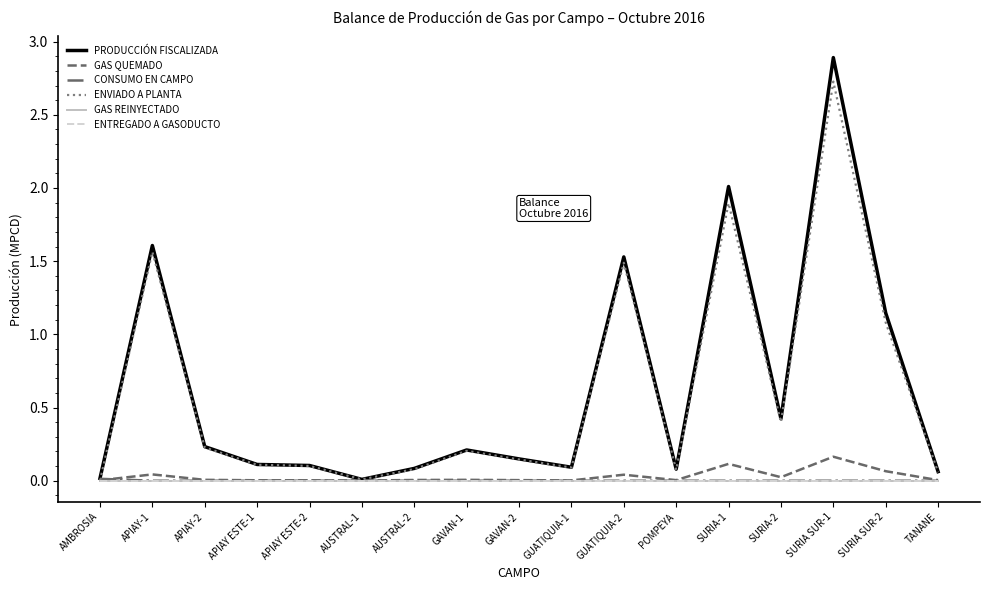

List the series in order of their peak value, lowest first.

GAS REINYECTADO, ENTREGADO A GASODUCTO, CONSUMO EN CAMPO, GAS QUEMADO, ENVIADO A PLANTA, PRODUCCIÓN FISCALIZADA